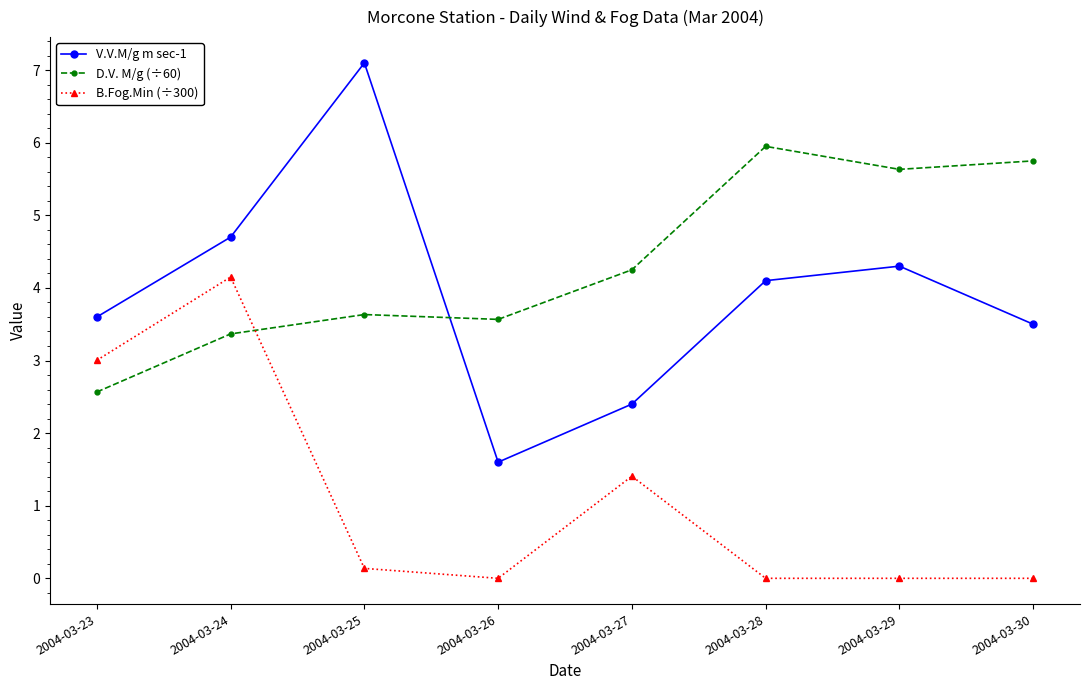

Does the chart display data point markers on the line(s)?

Yes